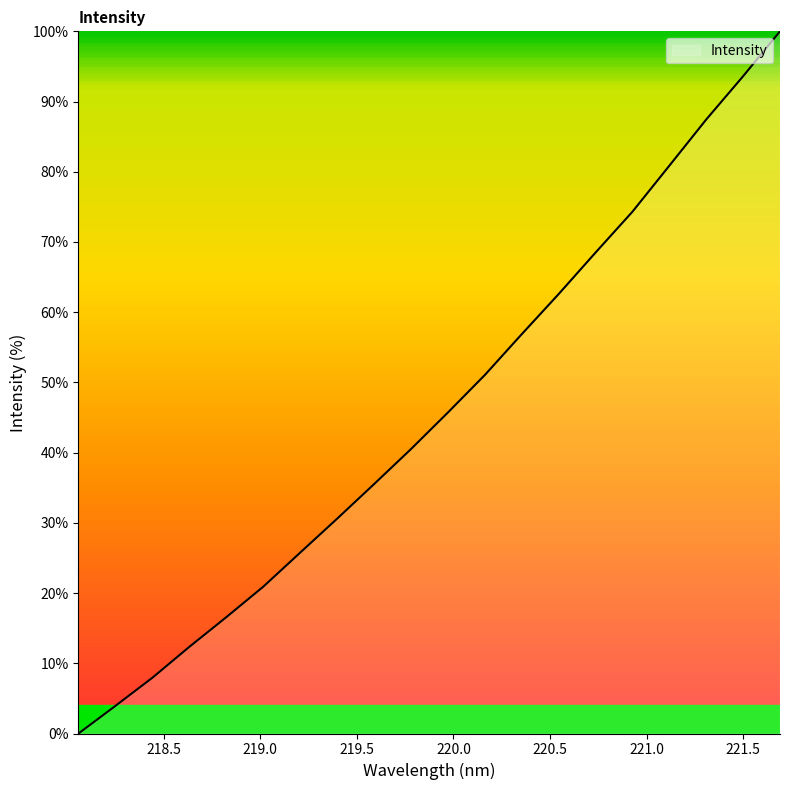

What is the maximum value shown in the chart?

100.0